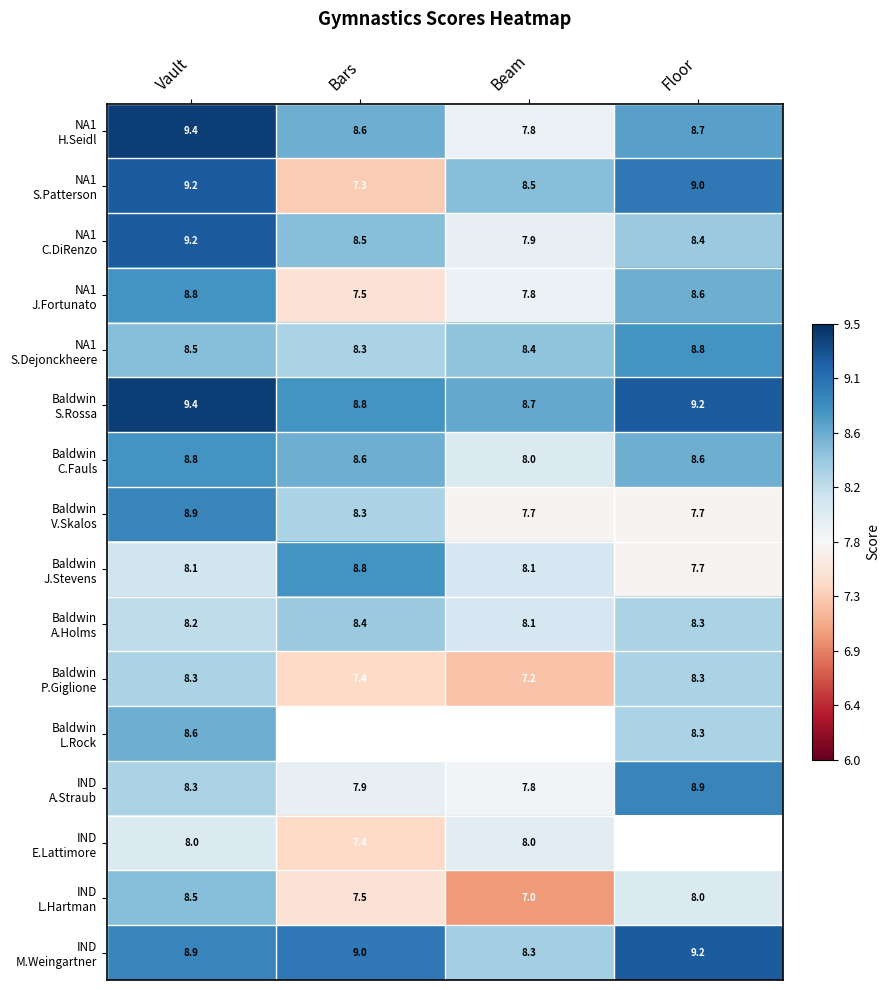

Which has a higher value, Floor or Bars?

Floor